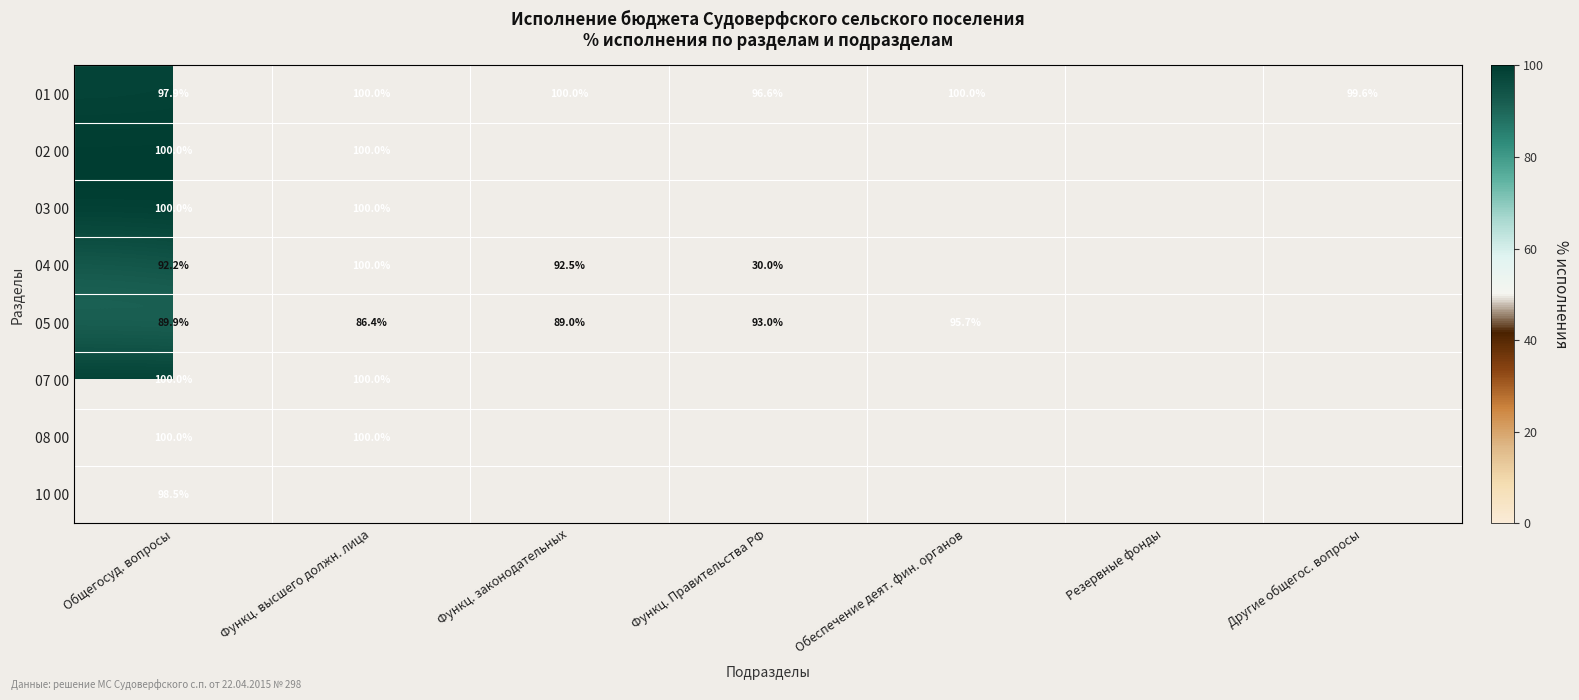

The 02 00 series shows 100.0 at Общегосуд. вопросы. True or false?

True